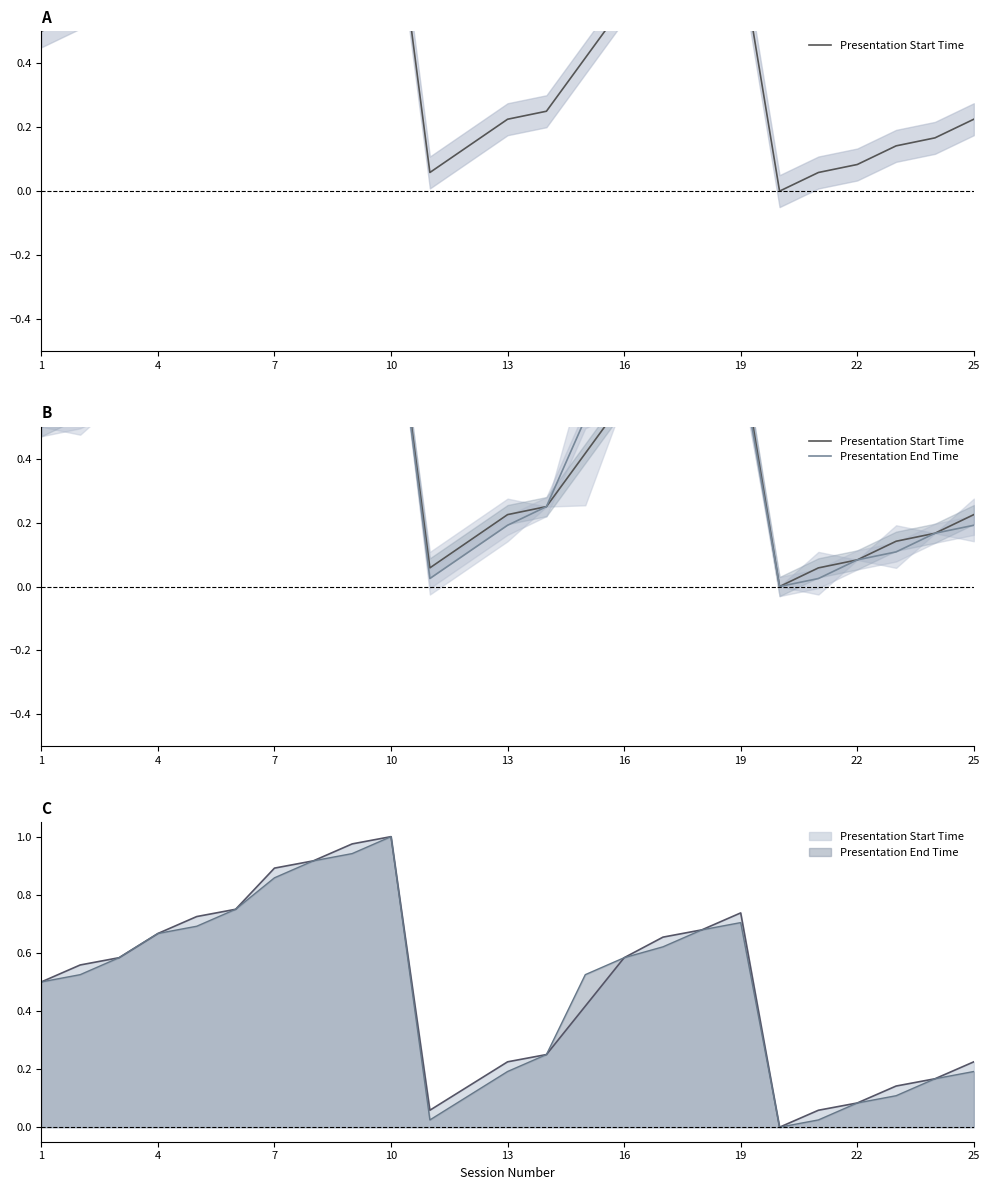

True or false: Presentation Start Time and Presentation End Time cross at least once.

False